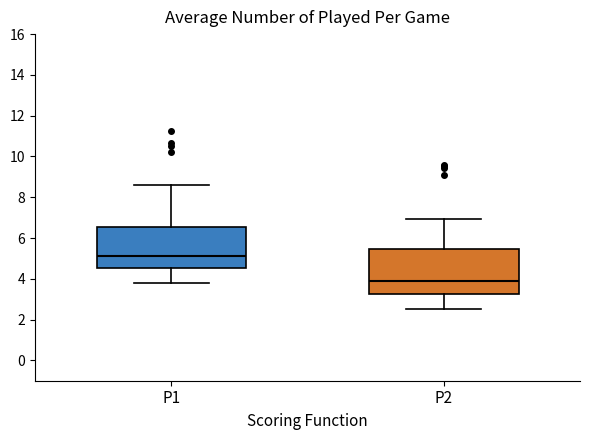

Reading left to right, read every box against the y-axis: the position of its median line, the range the box covers, and the ends of its whiskers. The values are not printed on the chart, so give them approximately, as read against the axis.

P1: median 5.2, box 4.6 to 6.6, whiskers 3.8 to 8.6
P2: median 3.8, box 3.2 to 5.4, whiskers 2.6 to 7.0